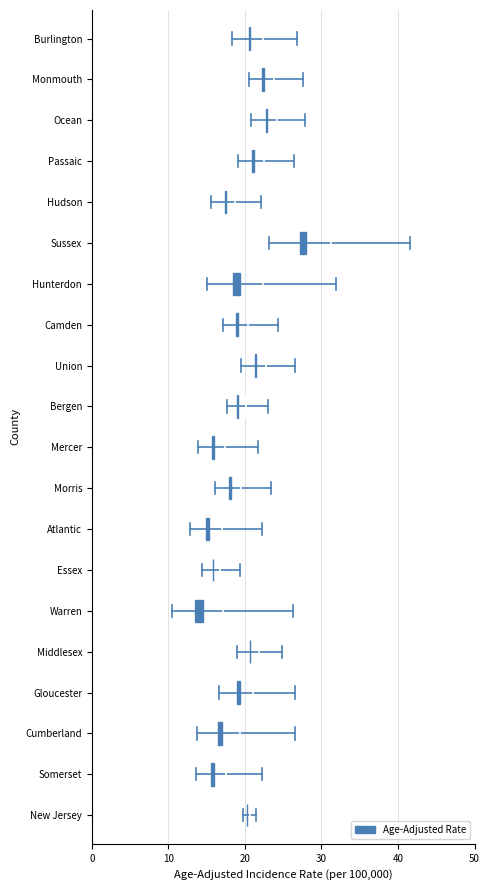

Between Morris and Atlantic, which is larger?

Morris